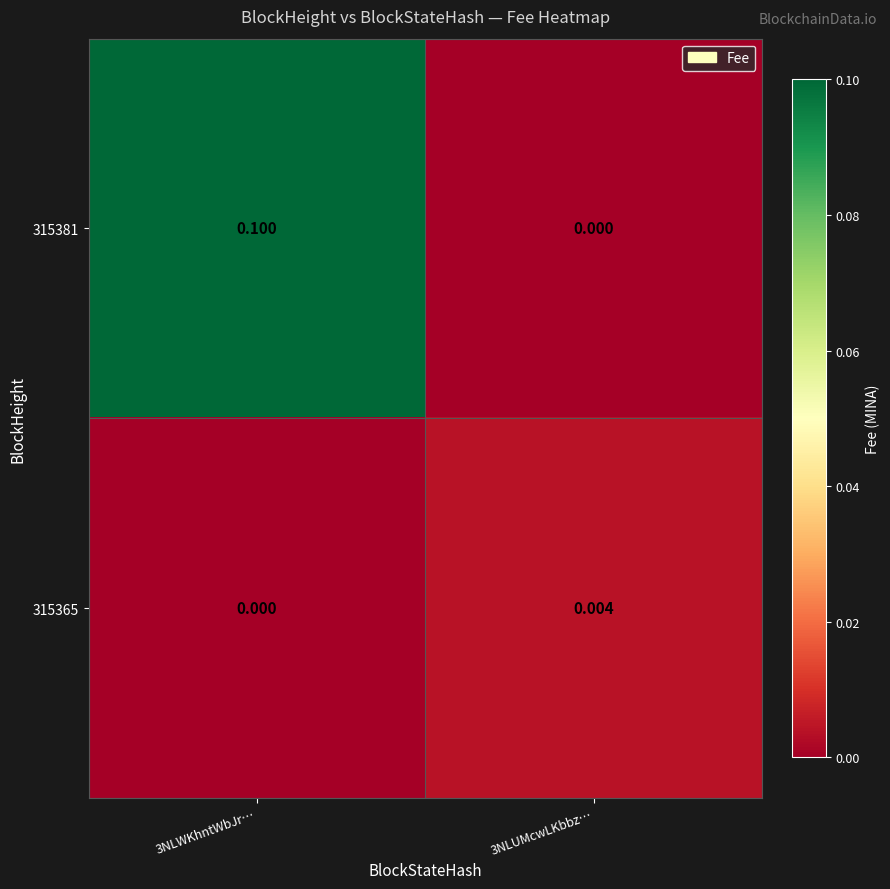

What is the greatest value displayed?

0.1